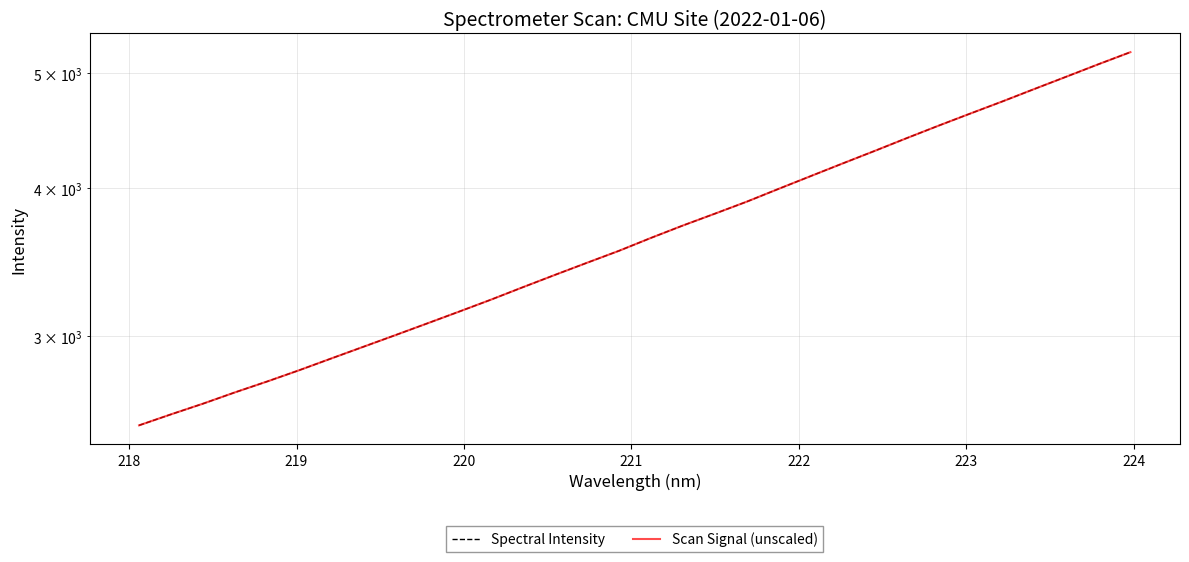

Is this an area chart (filled region under the line)?

No